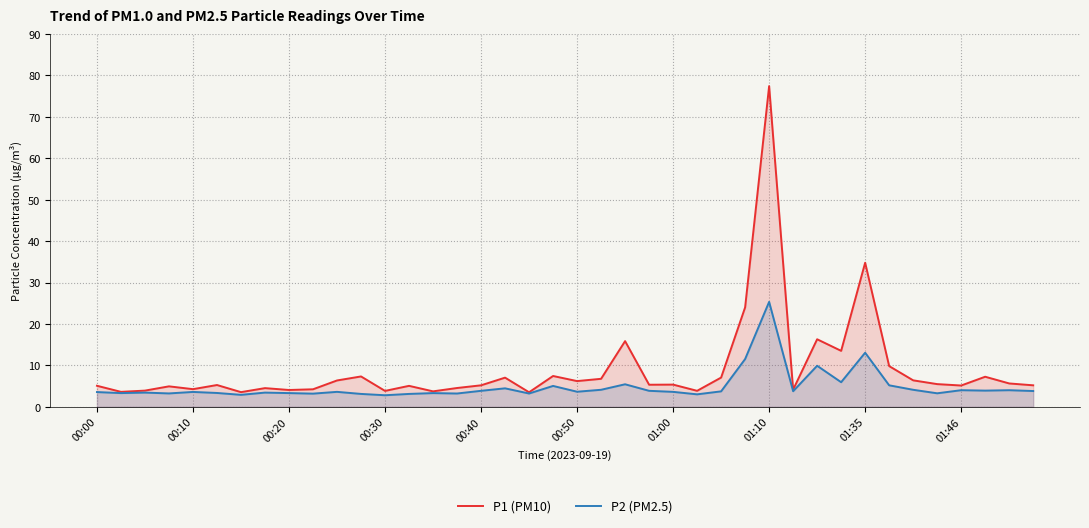

Which series has the widest spread of values?

P1 (PM10)